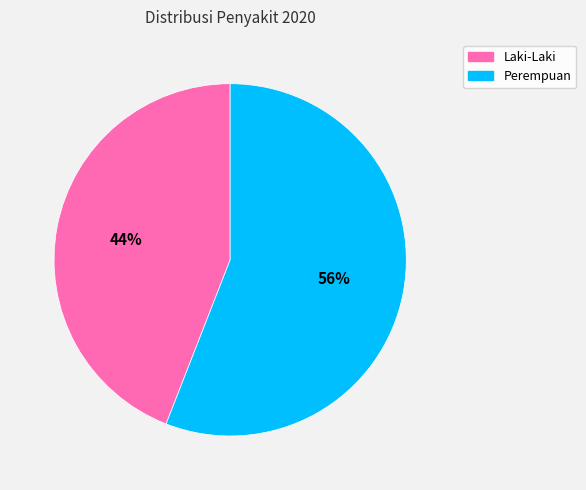

Is there any slice that represents more than half of the pie?

Yes